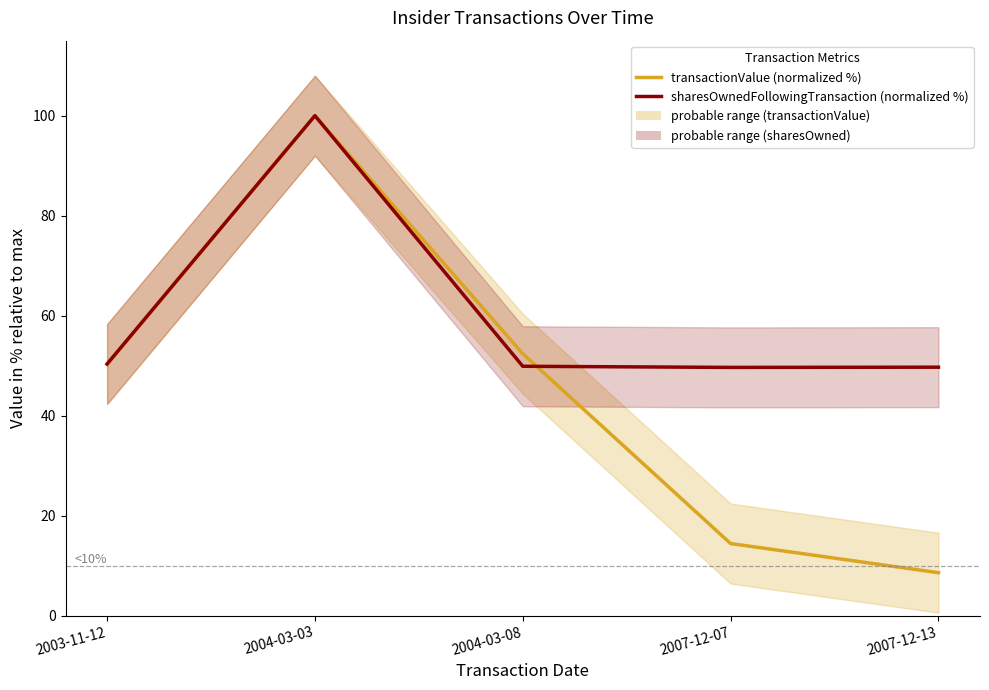

True or false: sharesOwnedFollowingTransaction (normalized %) and transactionValue (normalized %) intersect in this chart.

True